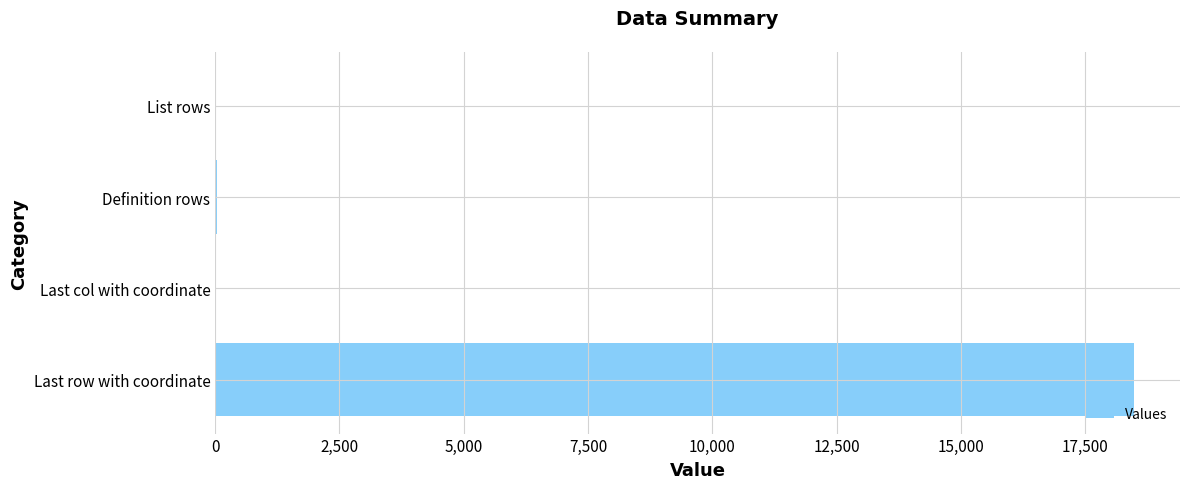

Where is the data nearest to the value 9242?

Definition rows